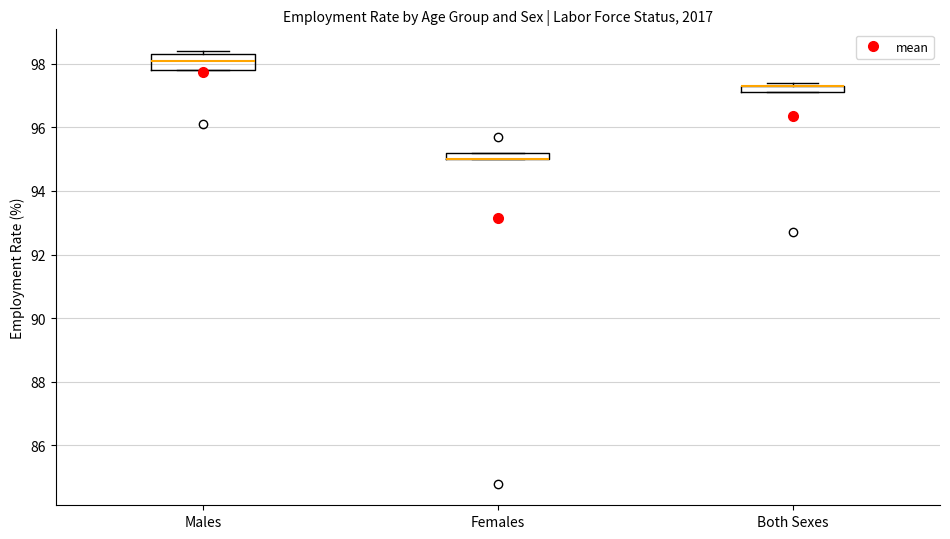

Where is the lower edge of the box for Males on the y-axis? The values are not printed on the chart, so give them approximately, as read against the axis.

97.8